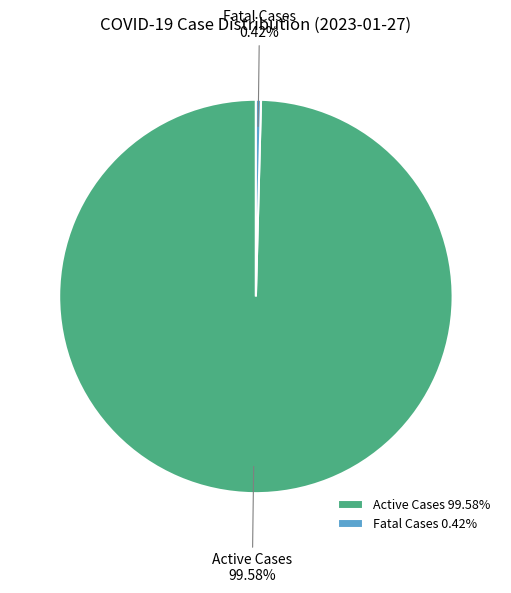

Do Fatal Cases and Active Cases together represent more than half of the pie?

Yes